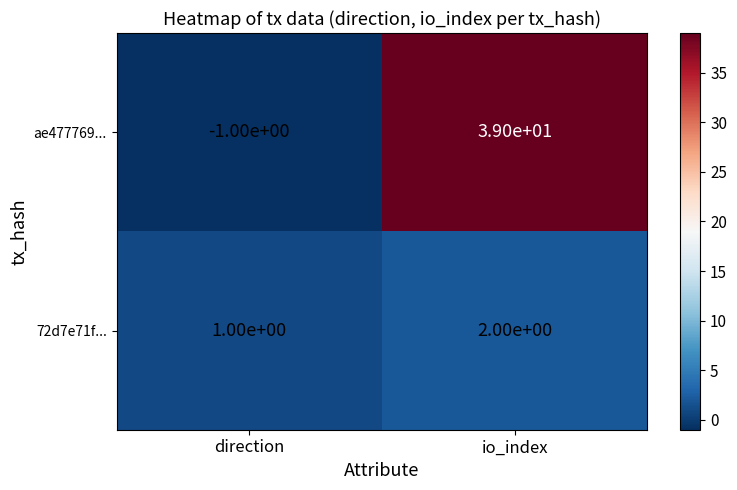

The 72d7e71f... series shows 2 at io_index. True or false?

True